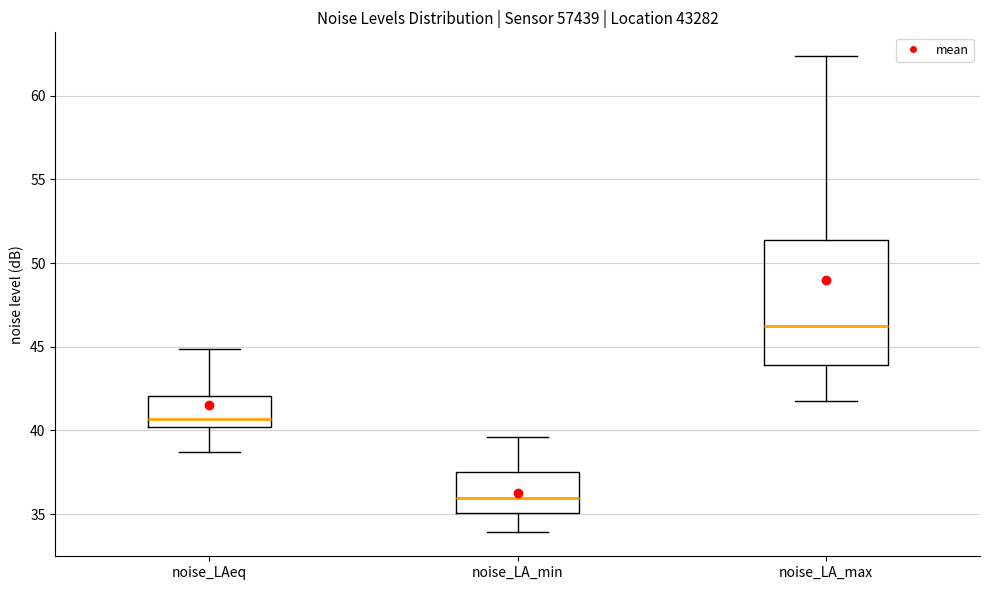

Reading left to right, read every box against the y-axis: the position of its median line, the range the box covers, and the ends of its whiskers. The values are not printed on the chart, so give them approximately, as read against the axis.

noise_LAeq: median 40.5, box 40.0 to 42.0, whiskers 38.5 to 45.0
noise_LA_min: median 36.0, box 35.0 to 37.5, whiskers 34.0 to 39.5
noise_LA_max: median 46.5, box 44.0 to 51.5, whiskers 42.0 to 62.5